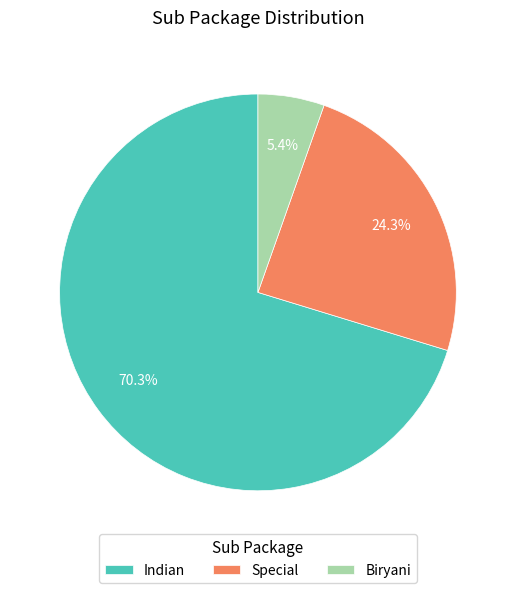

What is the largest slice in the pie chart?

Indian